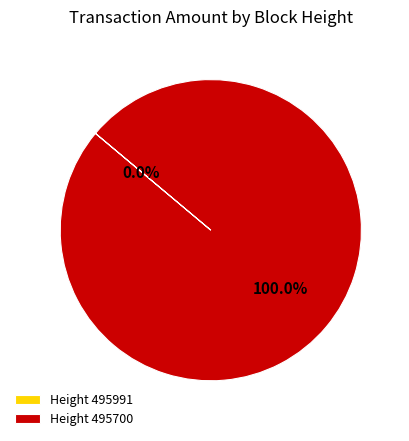

Which slice represents more than half of the pie?

495700